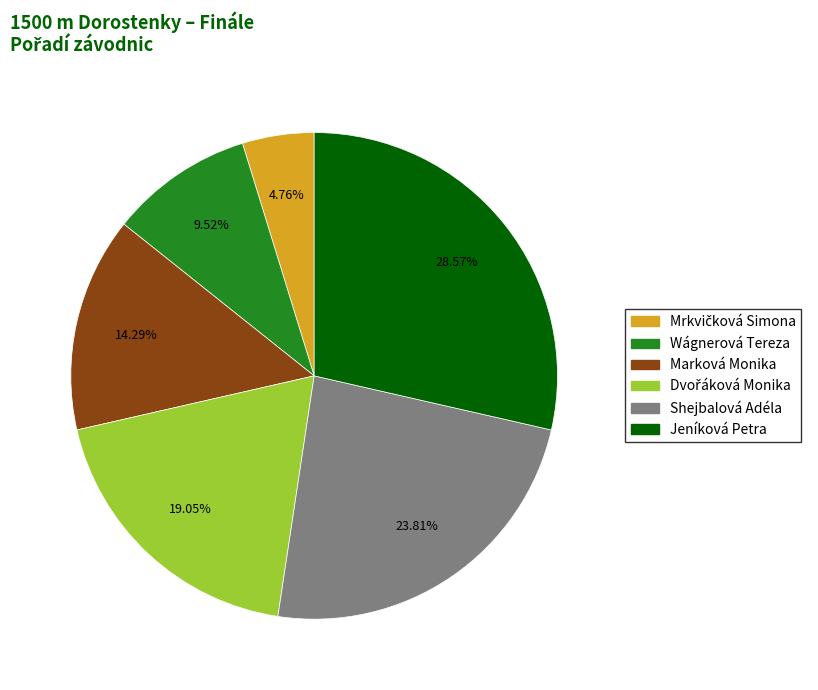

To the nearest percent, what is the difference between the largest and smallest slice percentages?

24%